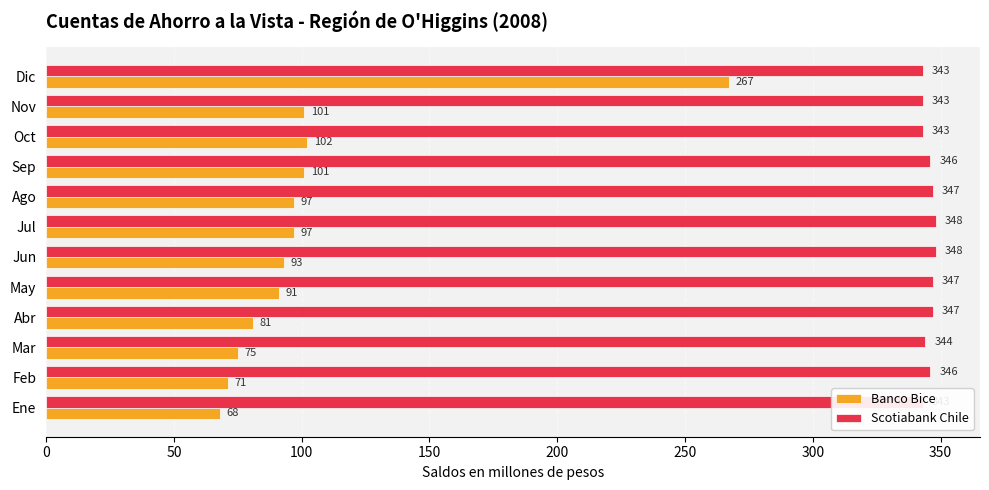

What are all the series names shown in the legend?

Banco Bice, Scotiabank Chile